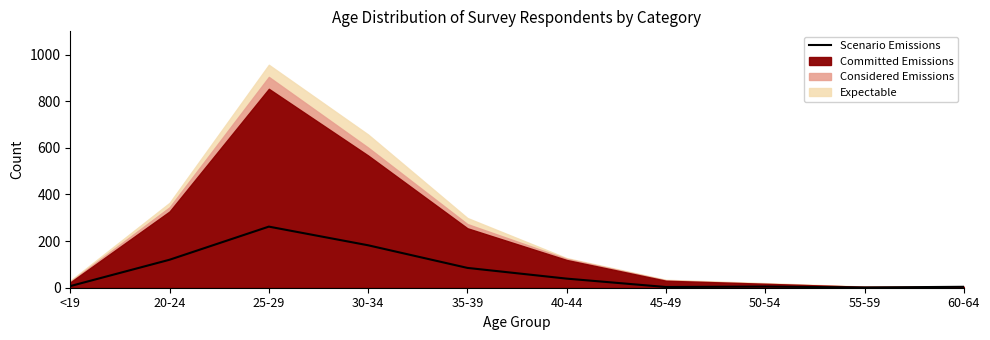

What position from the right is 60-64?

1